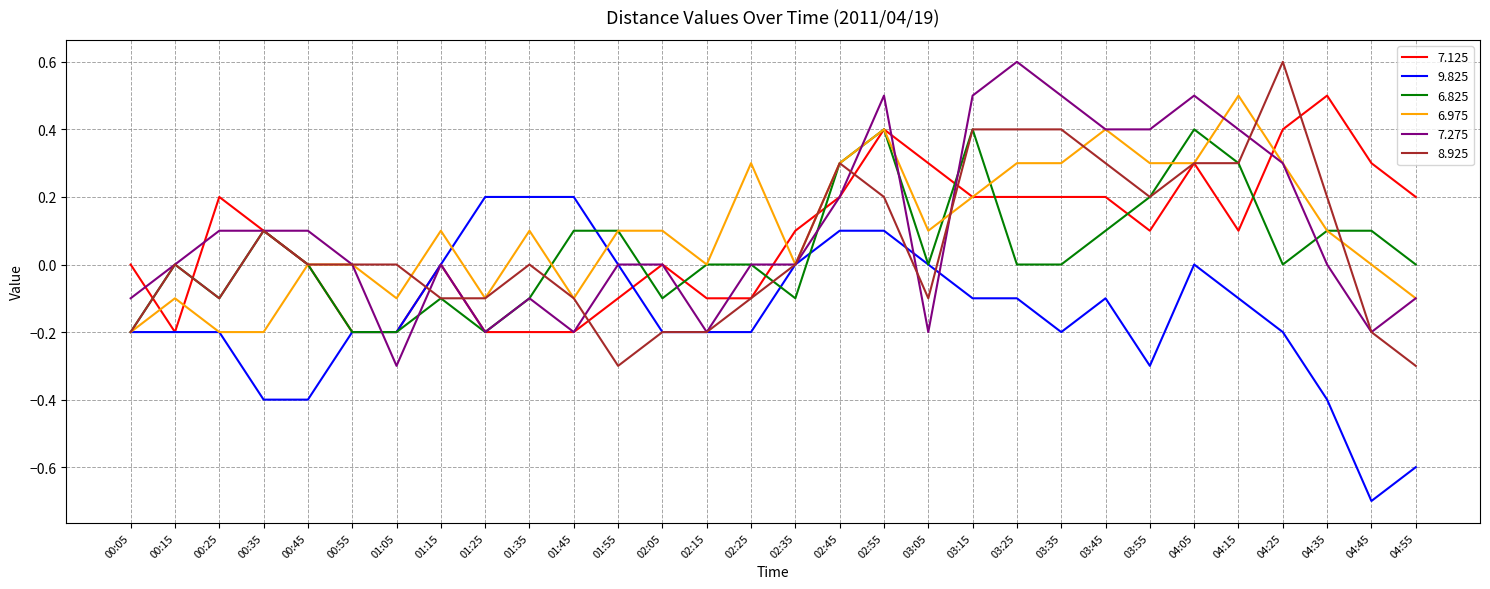

What is the difference between the highest and lowest values at 01:35?

0.4